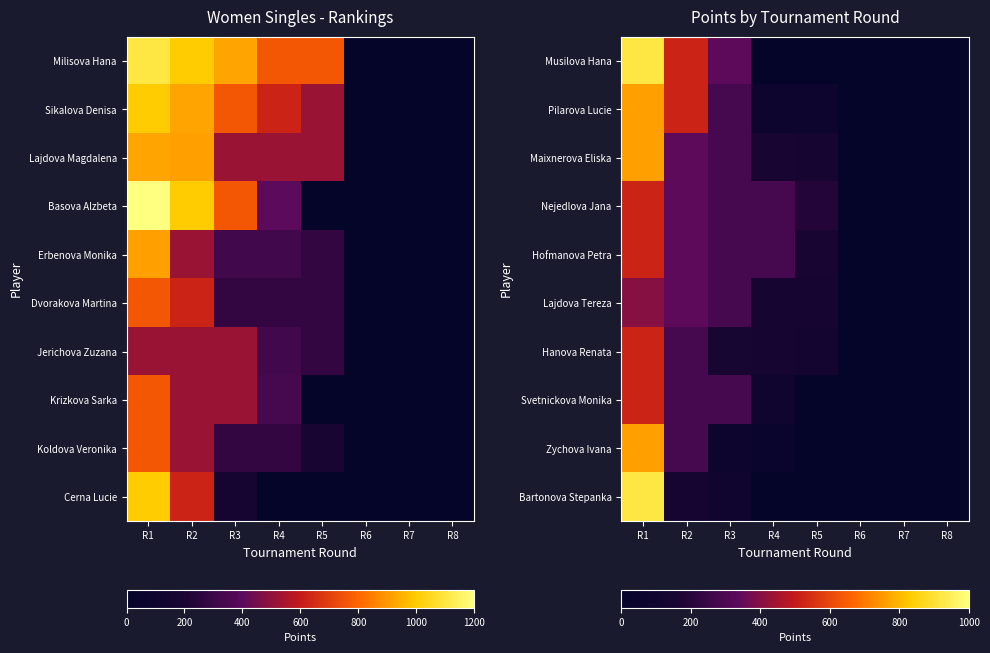

What is the minimum value for Bartonova Stepanka?

96.0